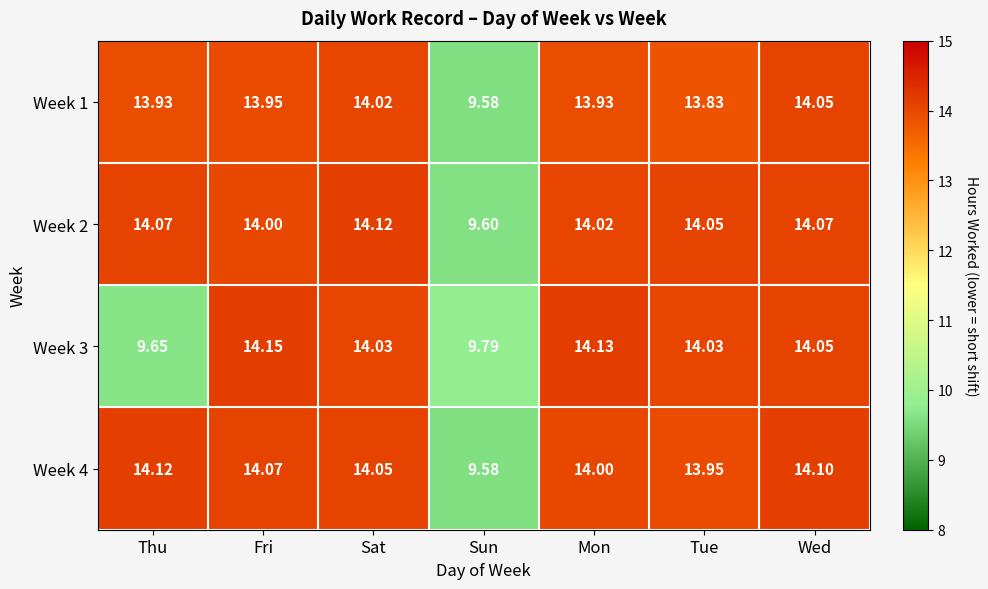

At which label does Week 4 first exceed 14?

Thu